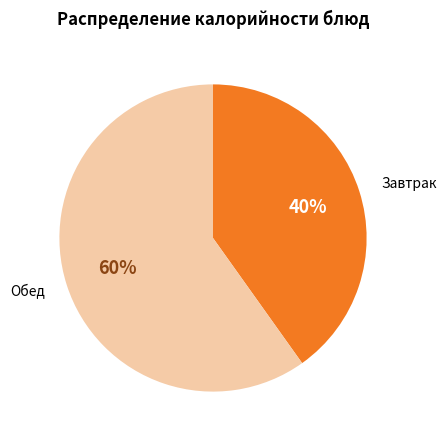

To the nearest percent, what is the average slice percentage?

50%